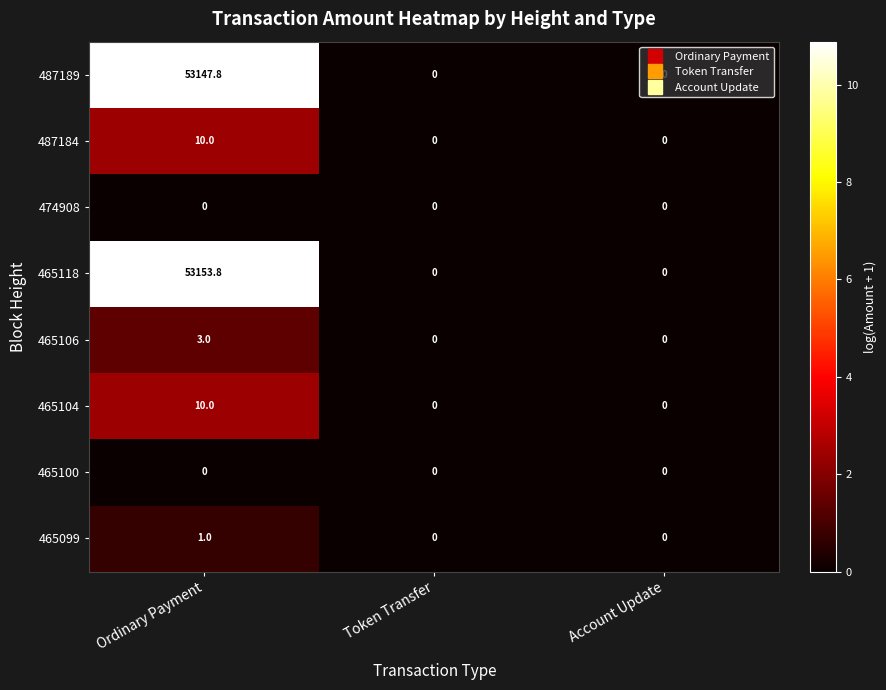

Which series has the largest total across all categories?

465118